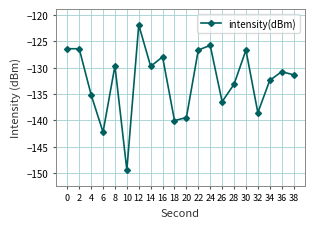

What is the value of the 16th point from the left?

-126.7